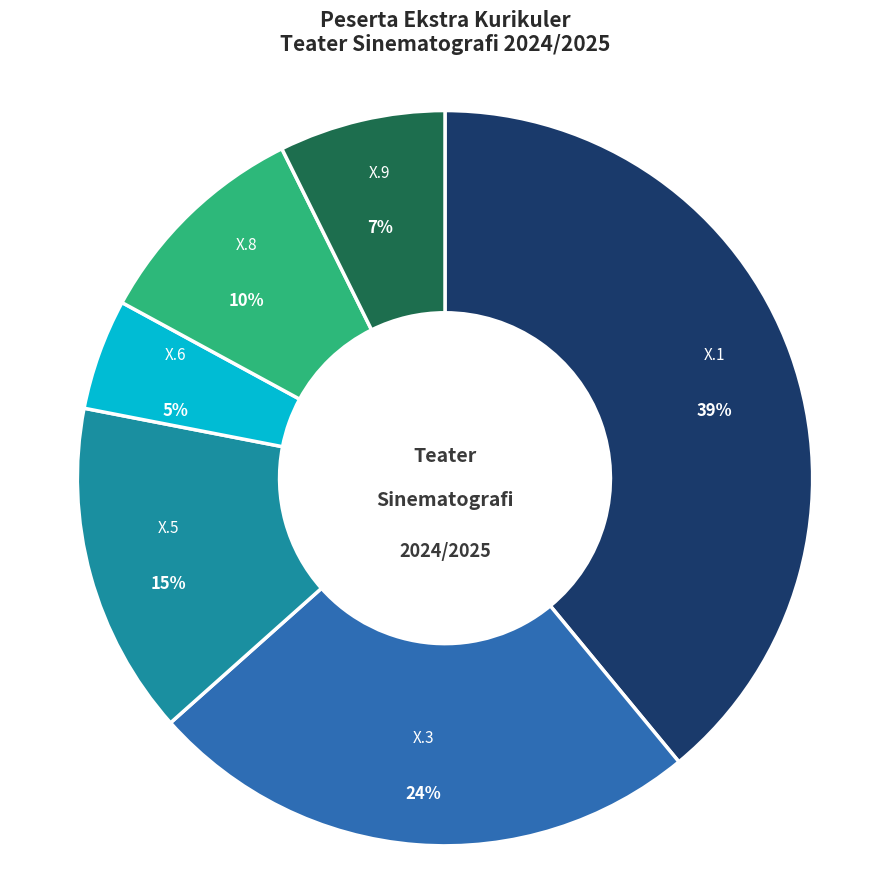

To the nearest percent, what is the difference between the largest and smallest slice percentages?

34%